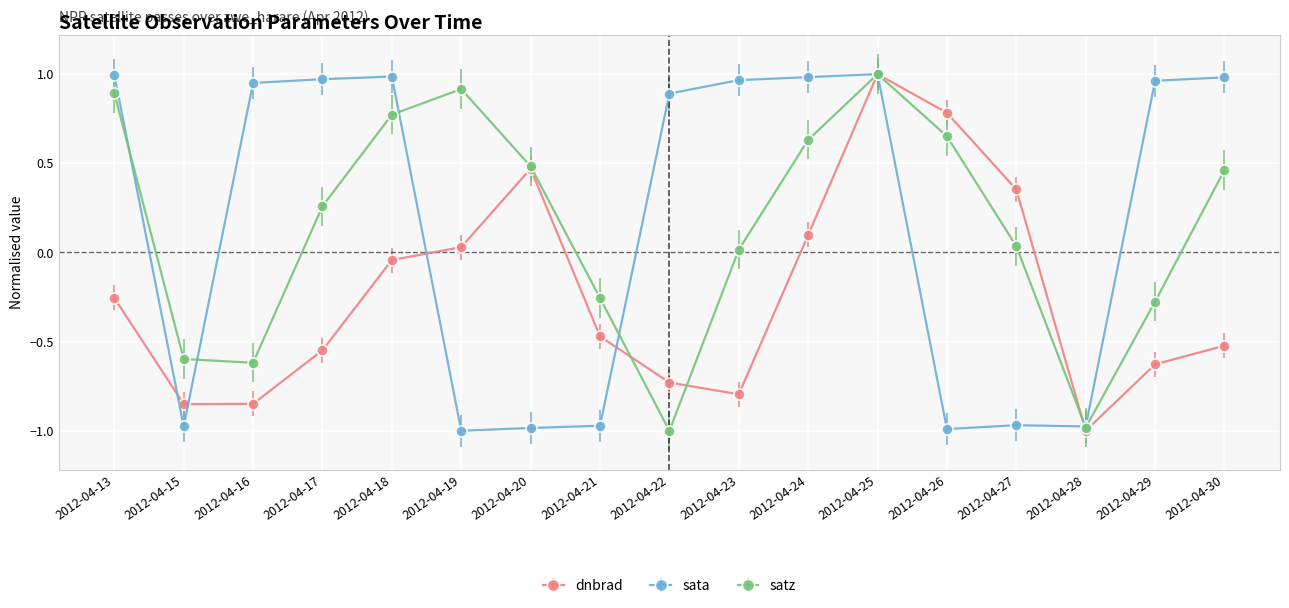

Is this an area chart (filled region under the line)?

No